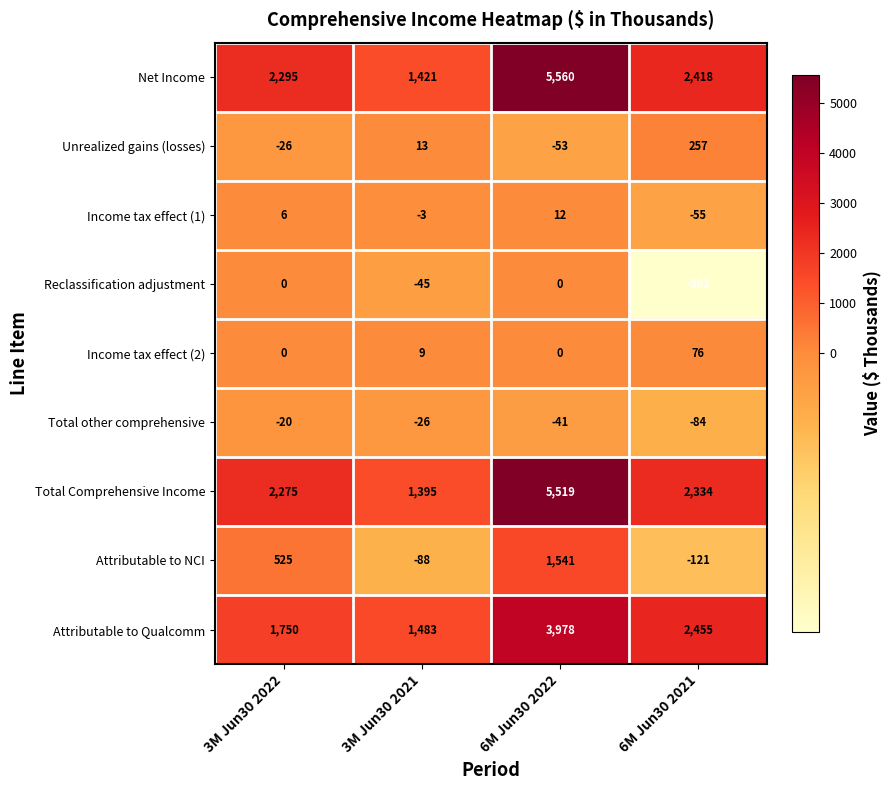

True or false: Unrealized gains (losses) has a value of 19 at 3M Jun30 2021.

False